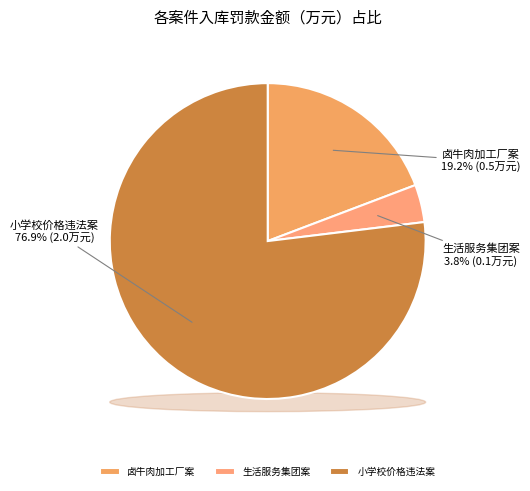

To the nearest percent, what percentage of the pie is **生活服务集团有限公司重庆石柱分公司涉嫌使用未经备案登记的电梯案?

4%